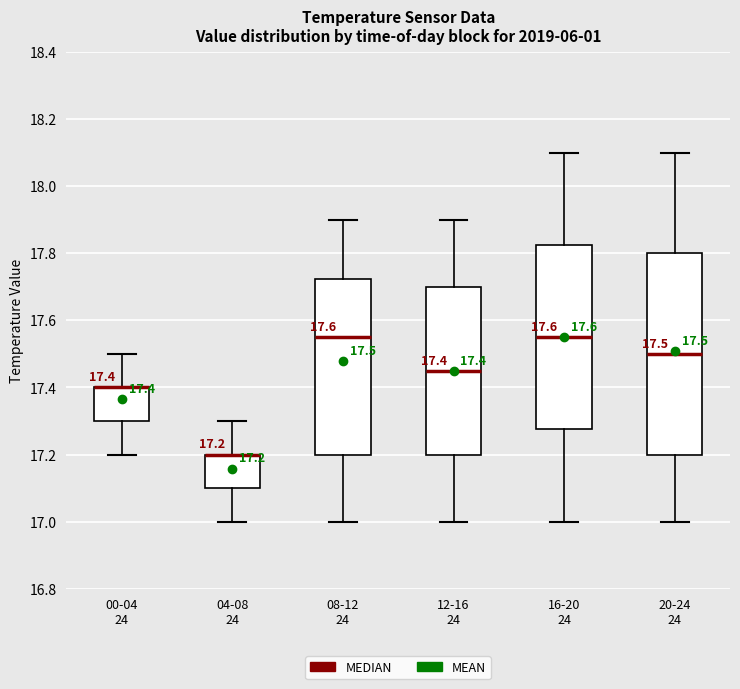

Which box is the tallest, from its lower edge to its upper edge?

20-24 24